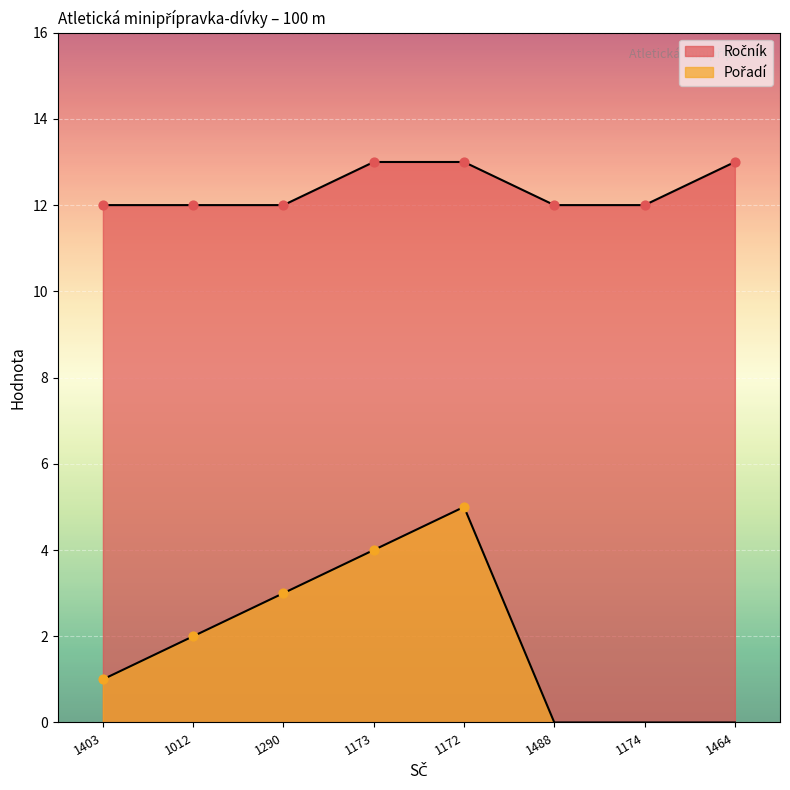

Which series has the largest total across all categories?

Ročník